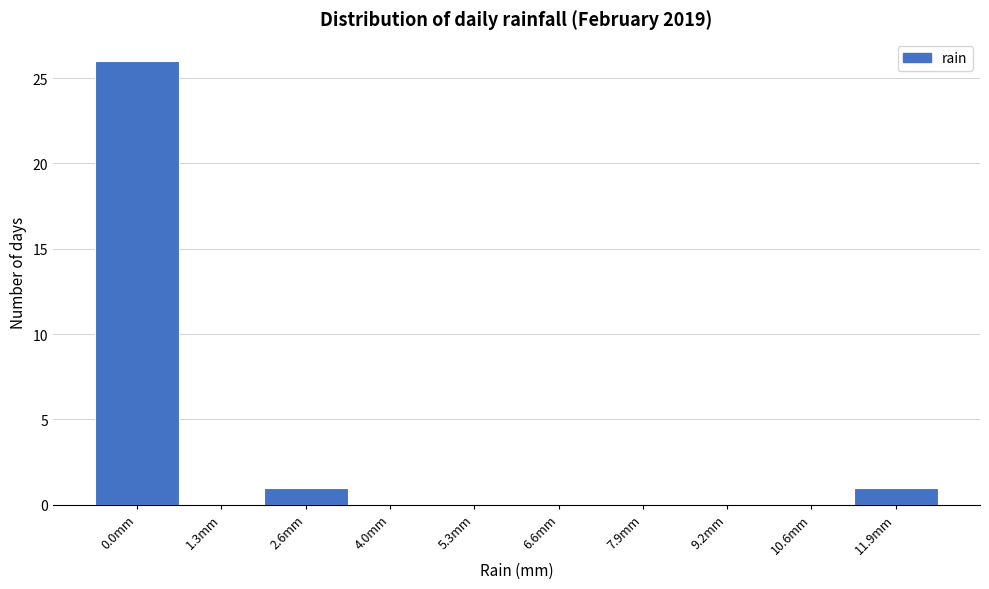

Reading right to left, transcribe all the data shown in this chart.

11.9mm=1	10.6mm=0	9.2mm=0	7.9mm=0	6.6mm=0	5.3mm=0	4.0mm=0	2.6mm=1	1.3mm=0	0.0mm=26